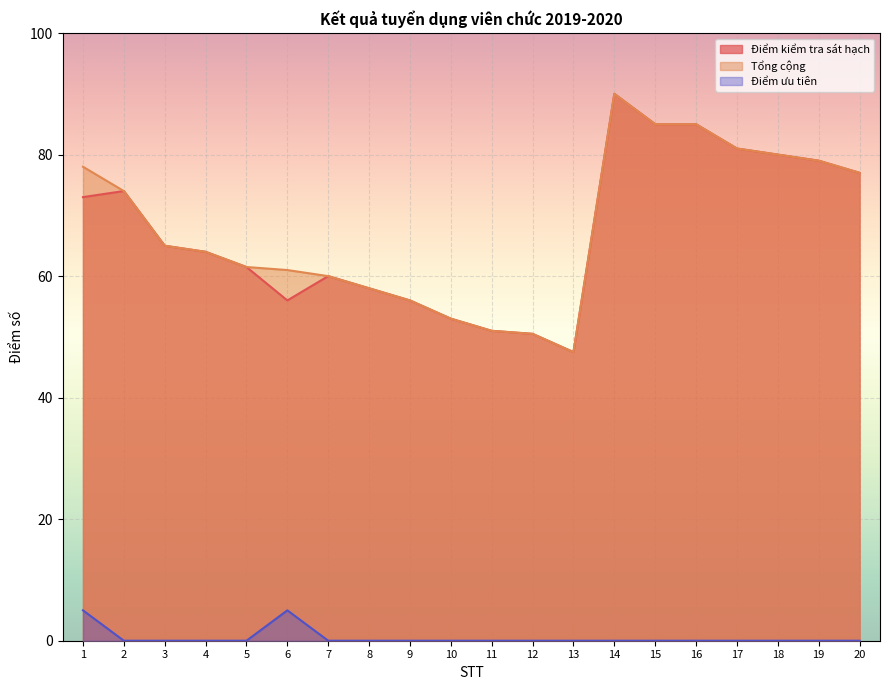

True or false: Điểm ưu tiên and Điểm kiểm tra sát hạch intersect in this chart.

False